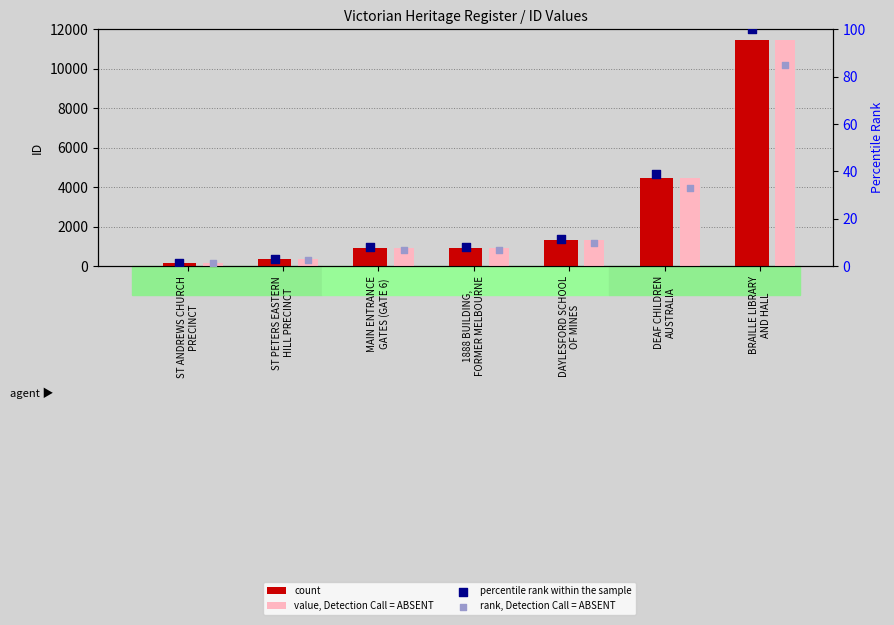

Which series has the largest total across all categories?

count